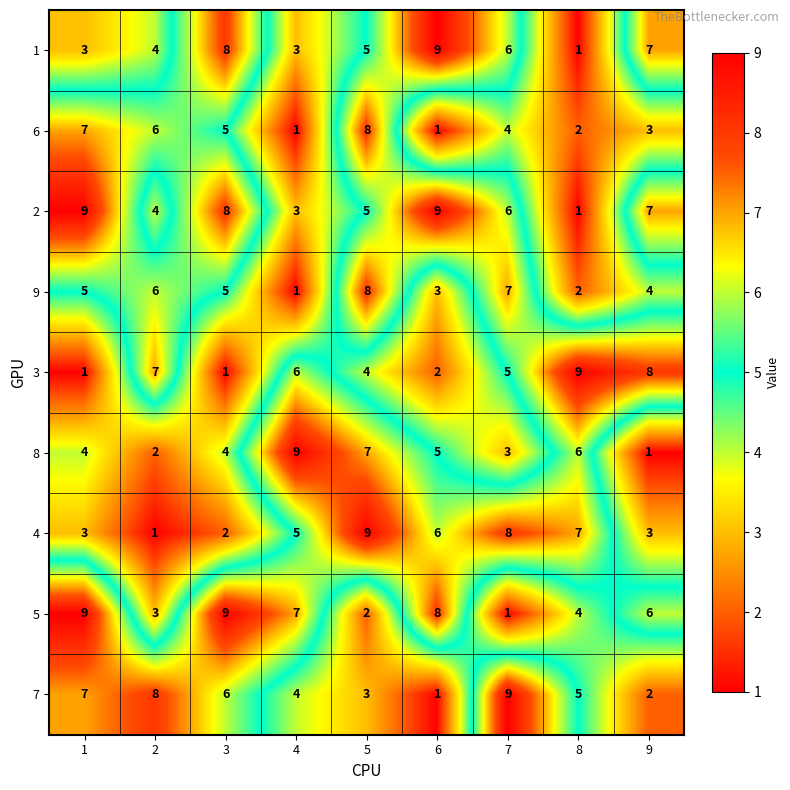

Which series has the largest total across all categories?

2